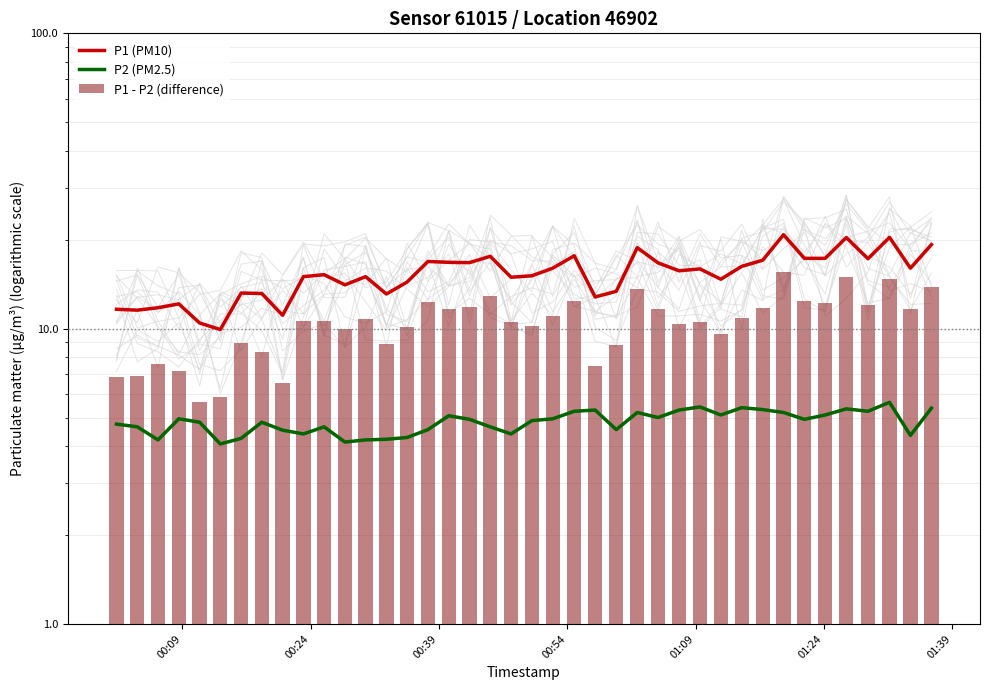

Are the bars grouped side by side (vs. stacked)?

Yes